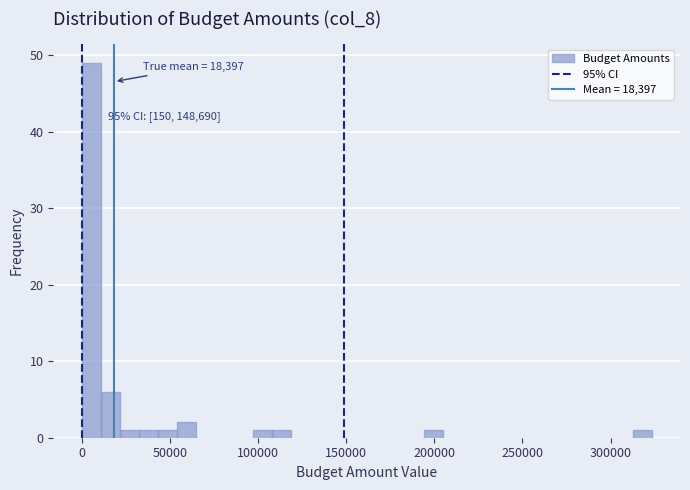

Around what value on the x-axis is the tallest bar? Give the approximate position of its centre, as read against the axis.

5000